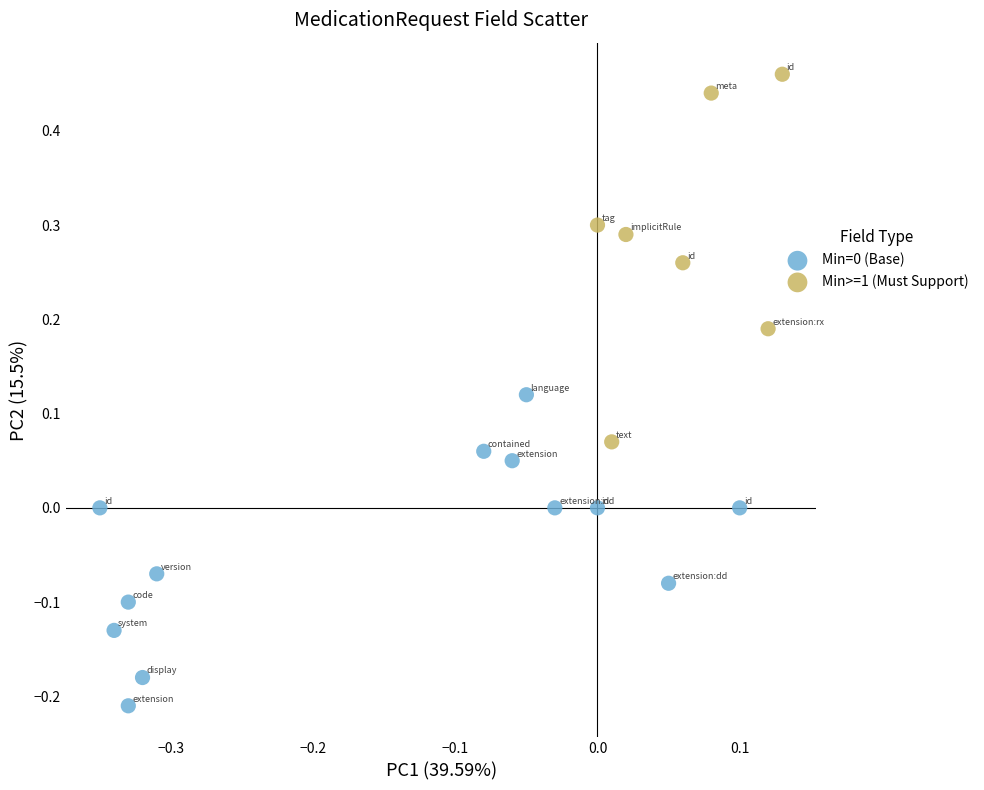

Which series contains the highest Y value?

Min>=1 (Must Support)